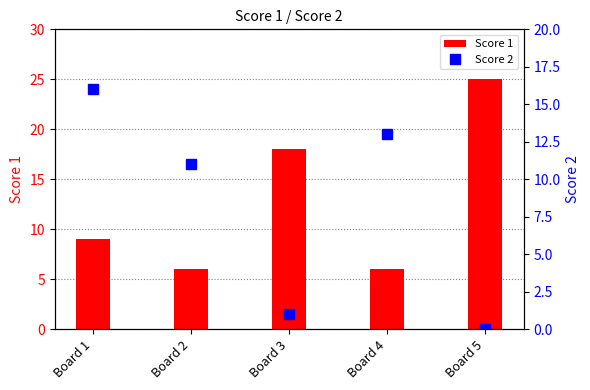

What is the maximum value shown in the chart?

25